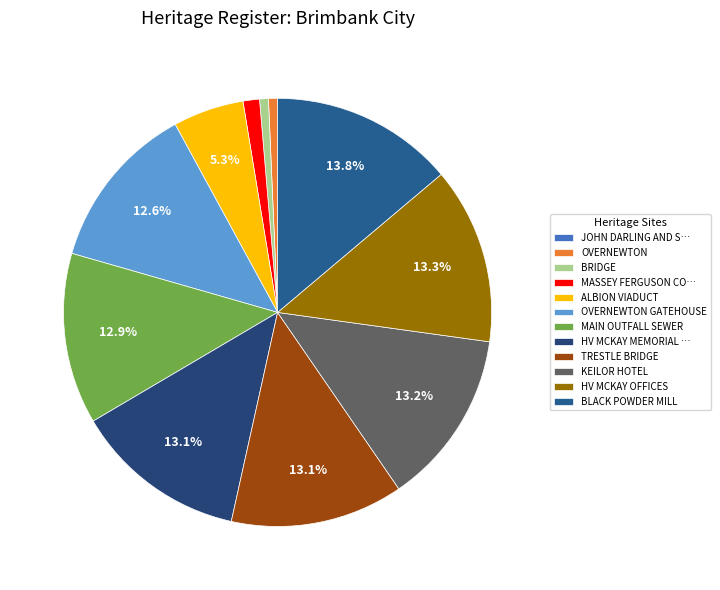

Count the number of slices in the pie.

12